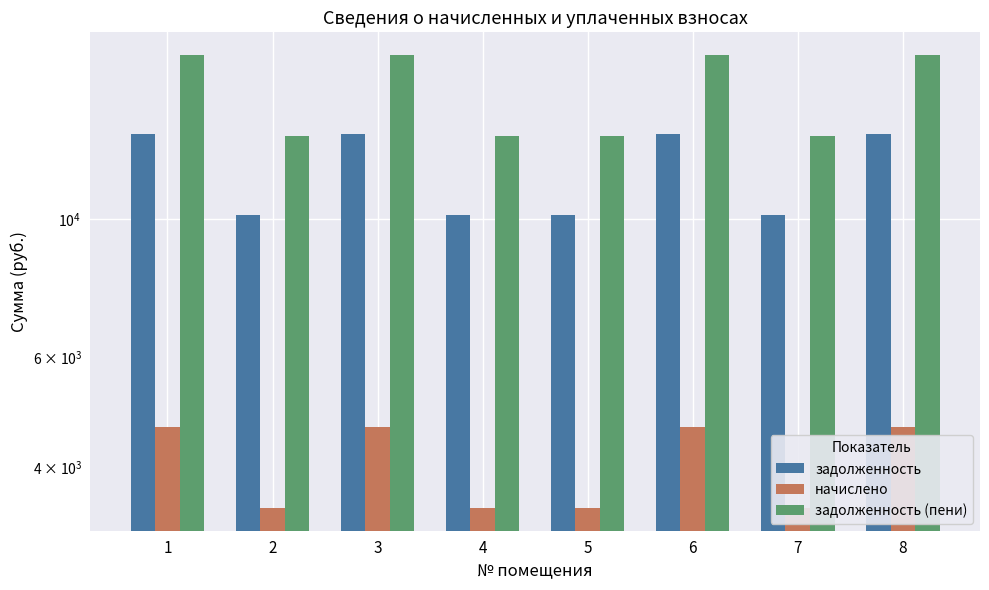

What is the average value of the задолженность (пени) series?

15988.4